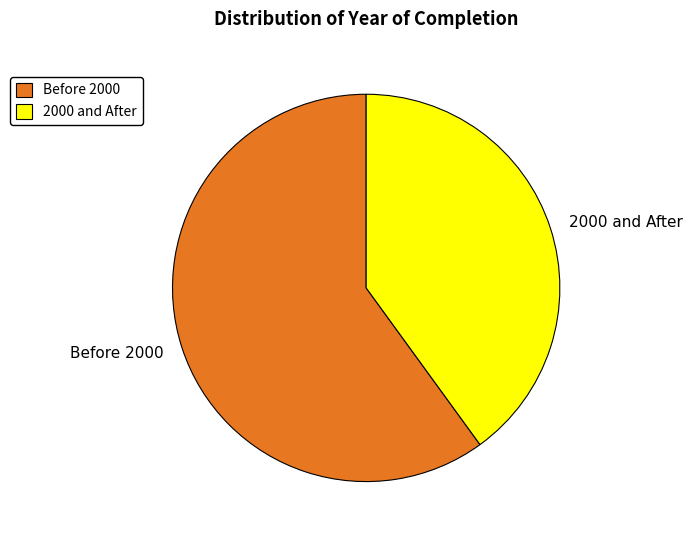

Which slice is the largest?

Before 2000